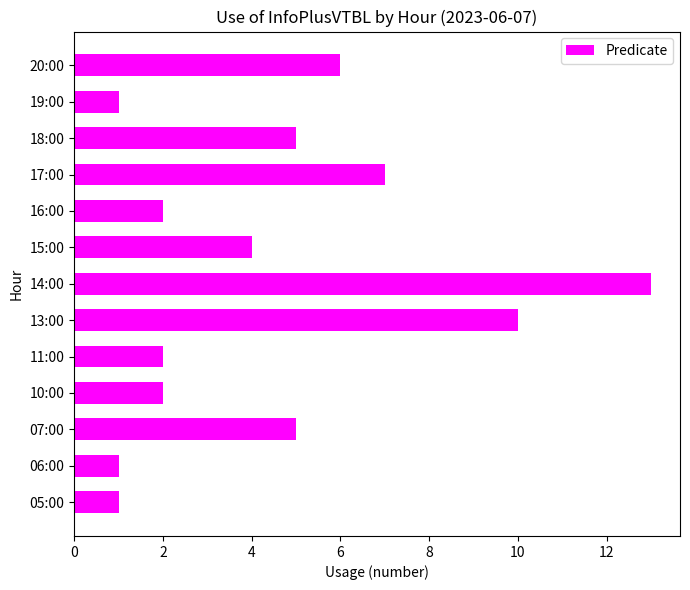

What is the difference between the maximum and minimum values?

12